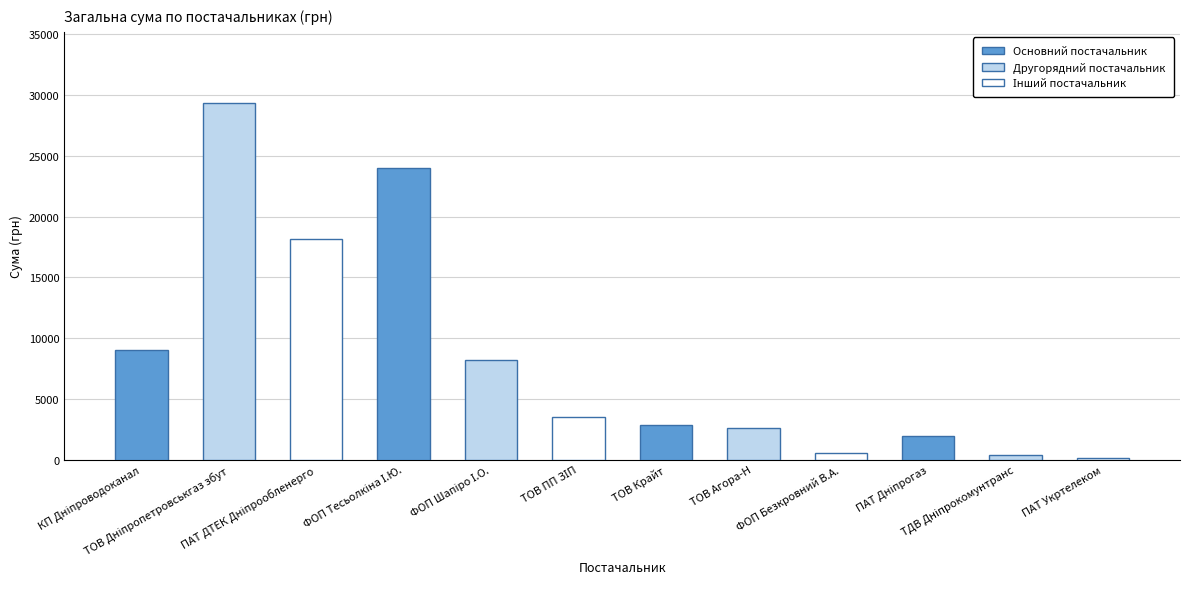

What is the value of the 8th bar from the left?

2593.0